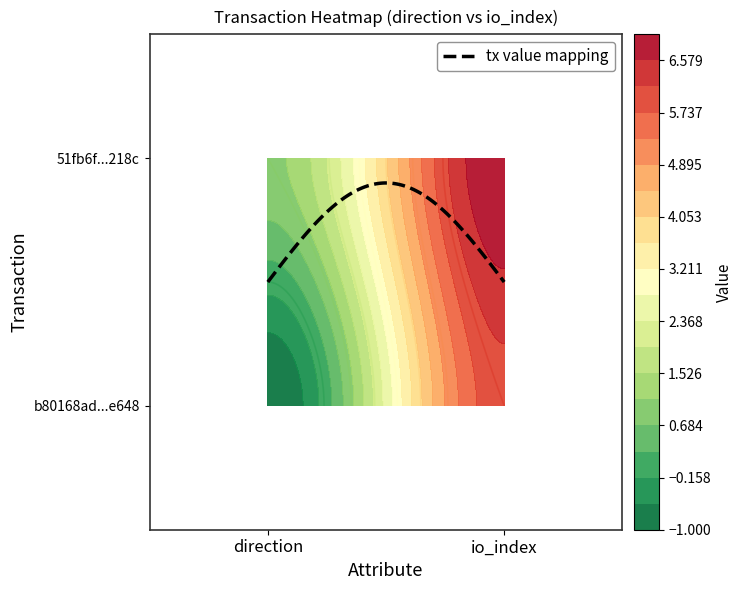

Reading left to right, what are all the values shown in this chart?

b80168ad1414b56449cf4f6364418ef6744e648: -1	6
51fb6f74740437d5f354cb35026e34e05bf218c: 1	7